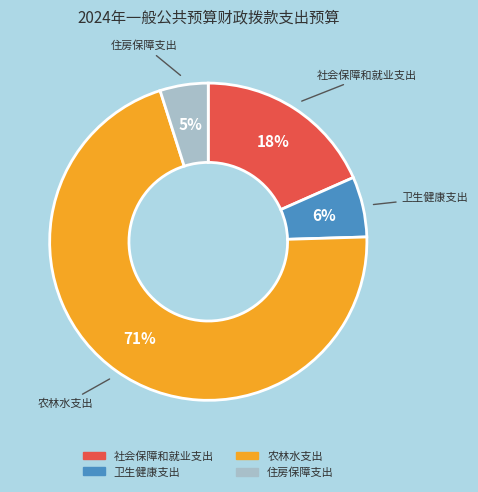

Which slice is the largest?

农林水支出